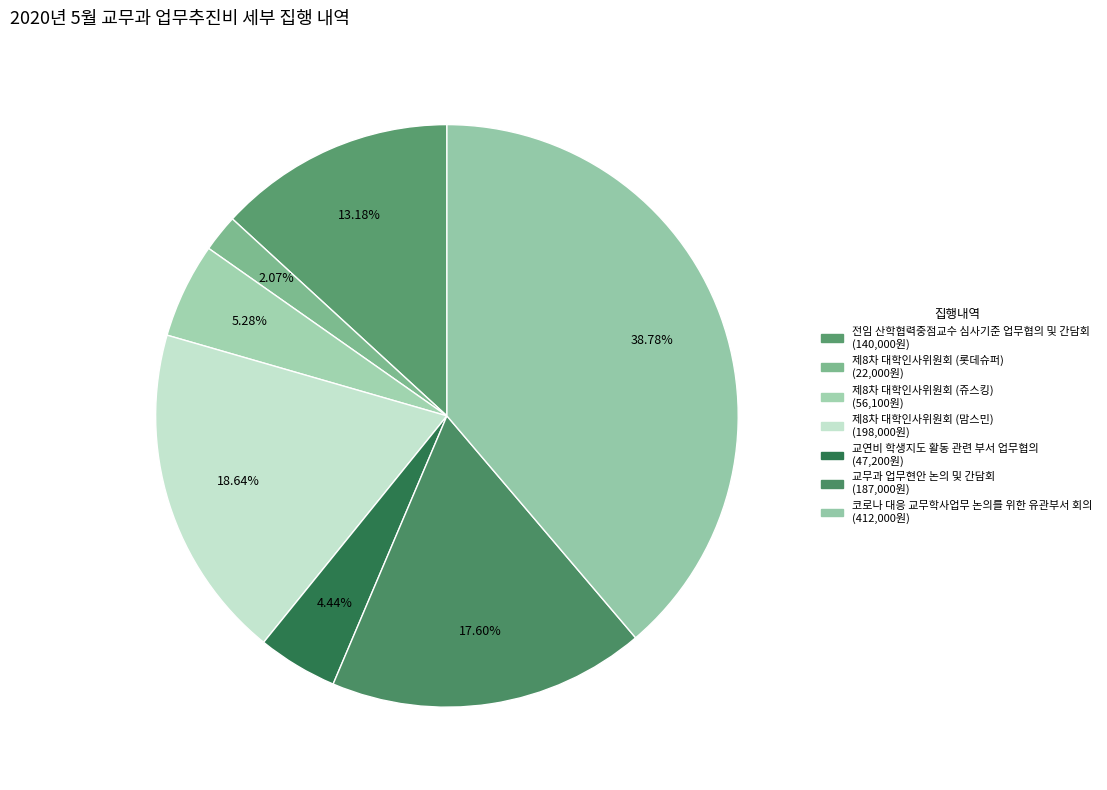

How many segments does this pie chart have?

7